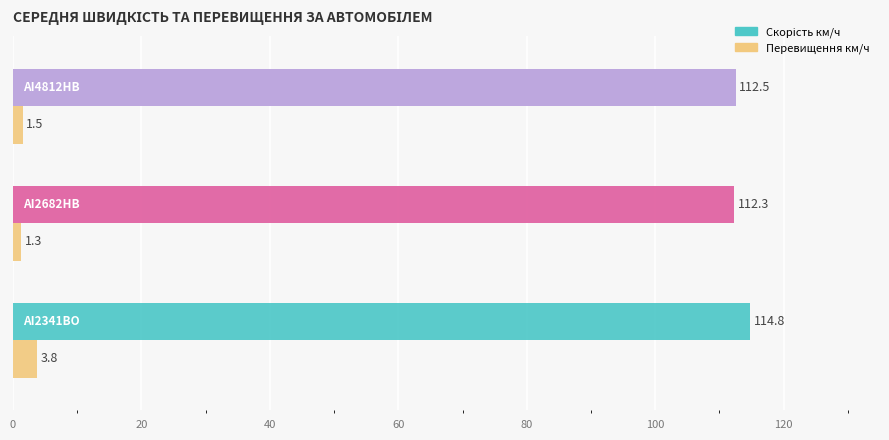

What is the sum of all Перевищення км/ч values?

6.6